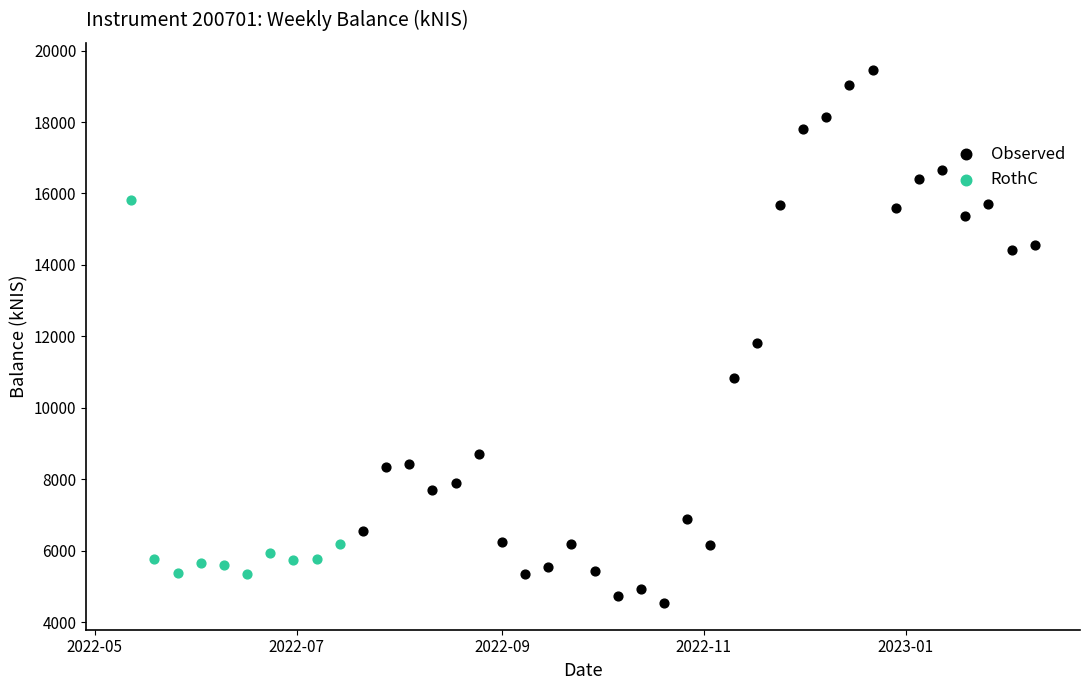

Which series has the widest spread of Y values?

Observed